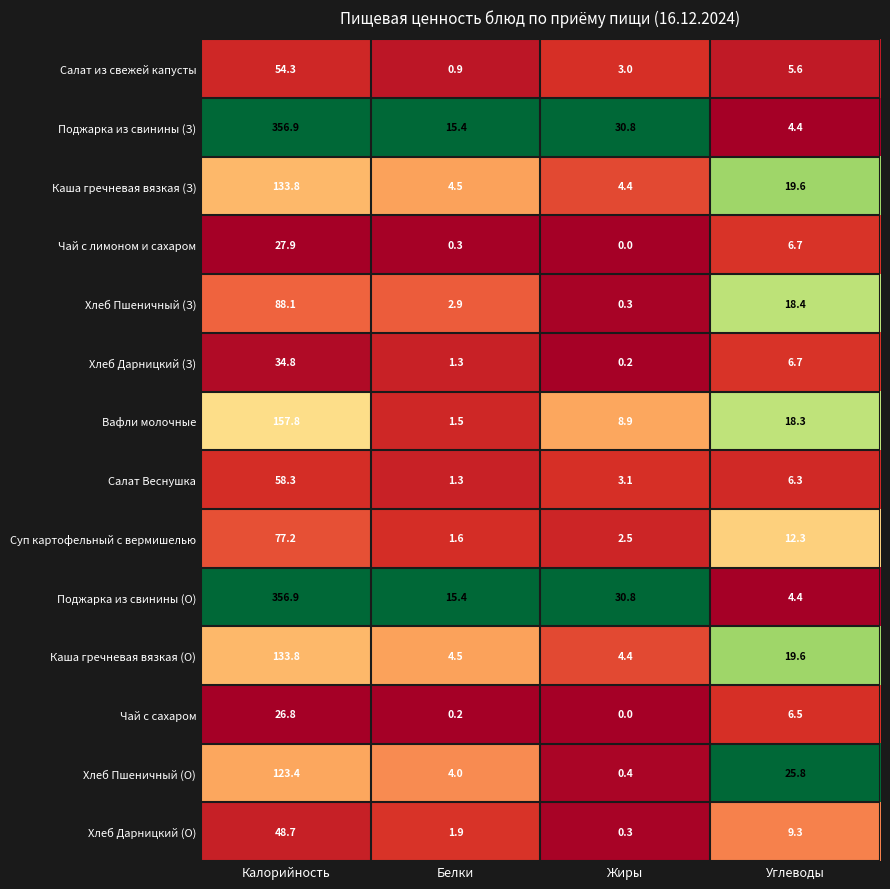

Rank the categories by Хлеб Пшеничный (О) value from highest to lowest.

Калорийность, Углеводы, Белки, Жиры